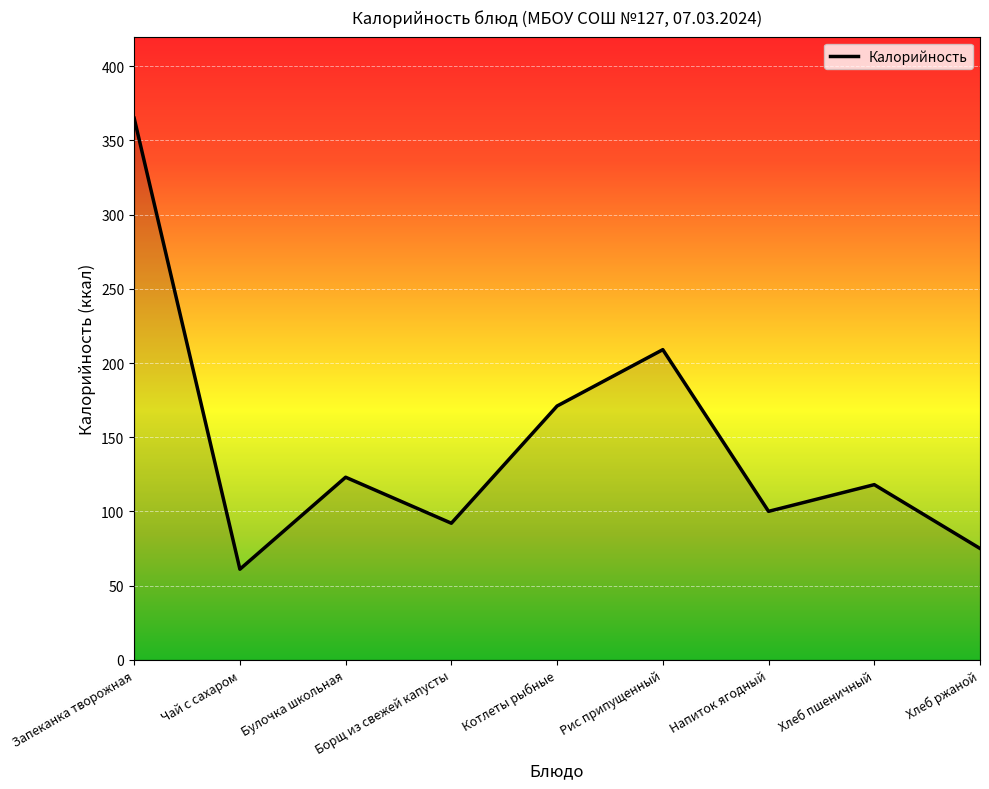

Which label corresponds to the largest value in the chart?

Запеканка творожная